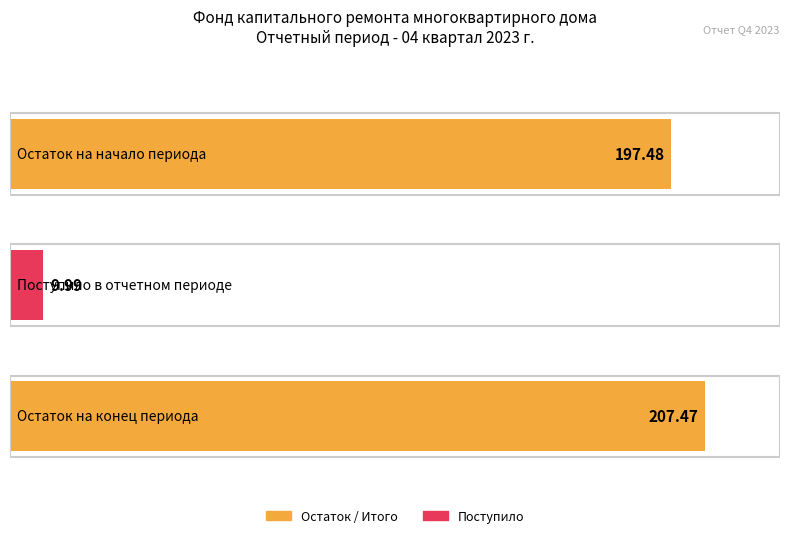

Are the bars horizontal?

Yes